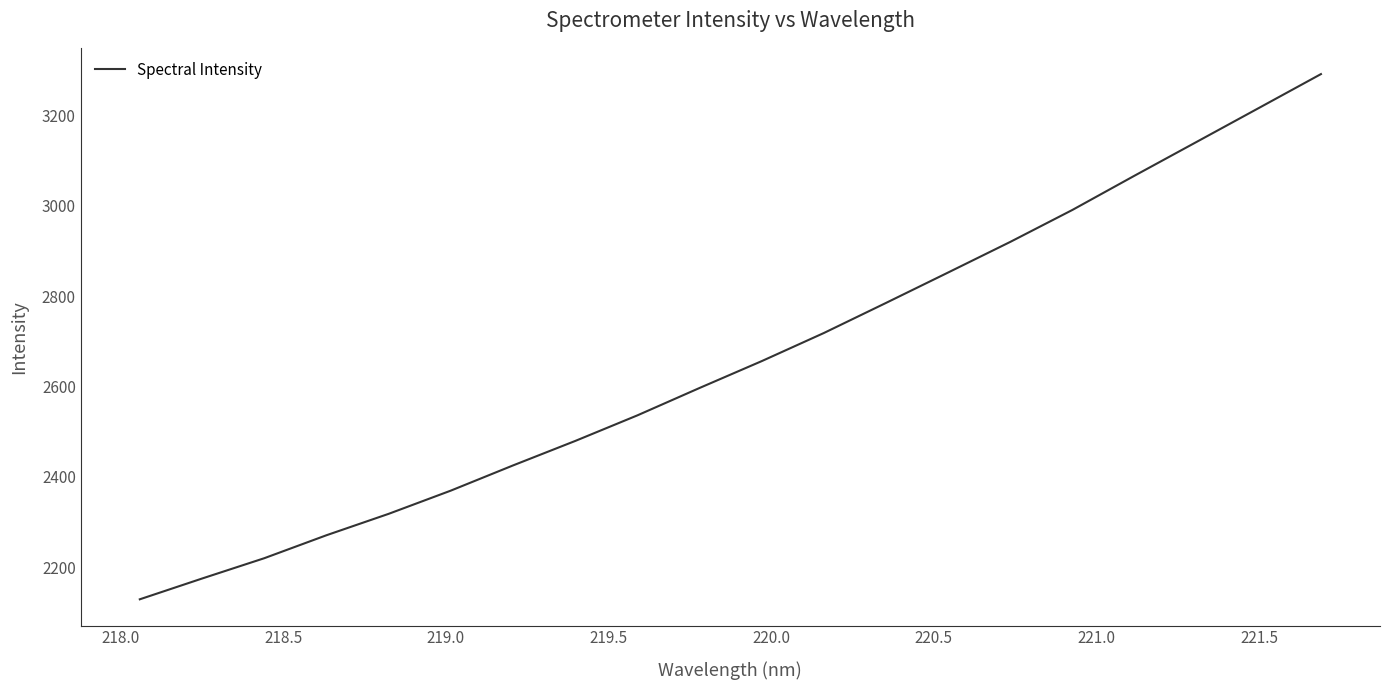

What is the average value?

2658.1